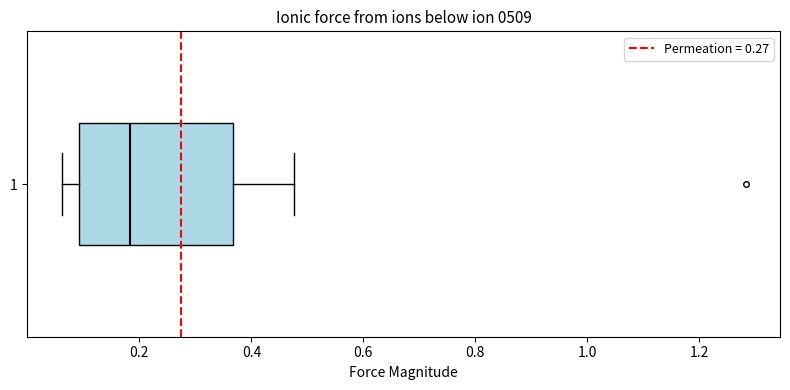

Transcribe this box plot: give where the median line is, the range the box spans, and where the two whiskers end, as read against the x-axis. The values are not printed on the chart, so give them approximately, as read against the axis.

median 0.18, box 0.10 to 0.36, whiskers 0.06 to 0.48